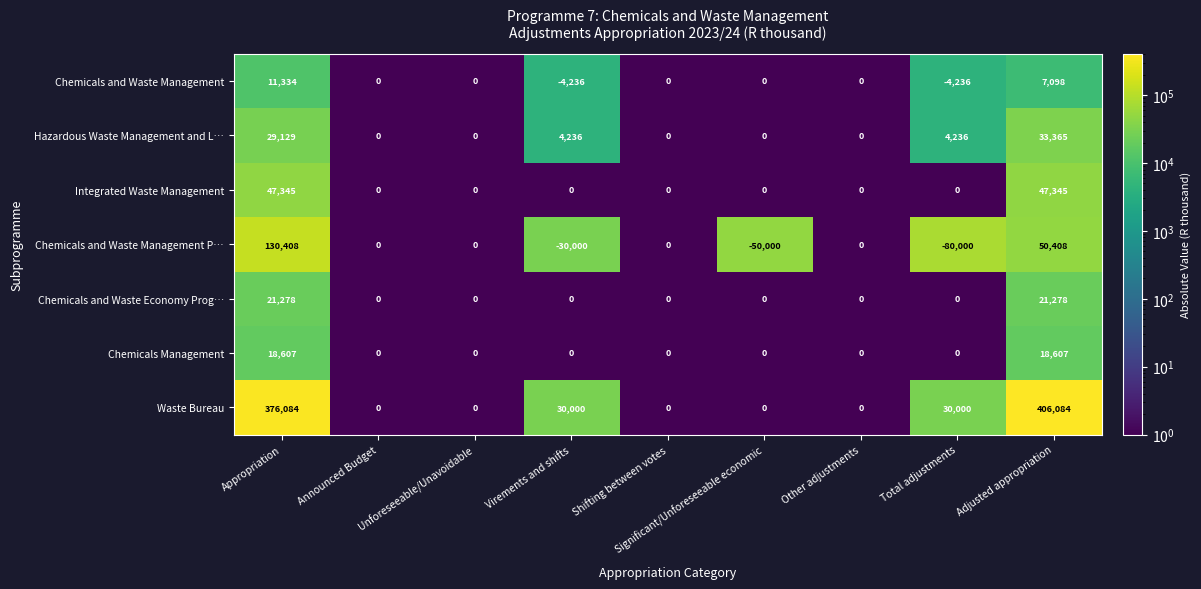

How many Hazardous Waste Management and L… values are between 0 and 4236?

7